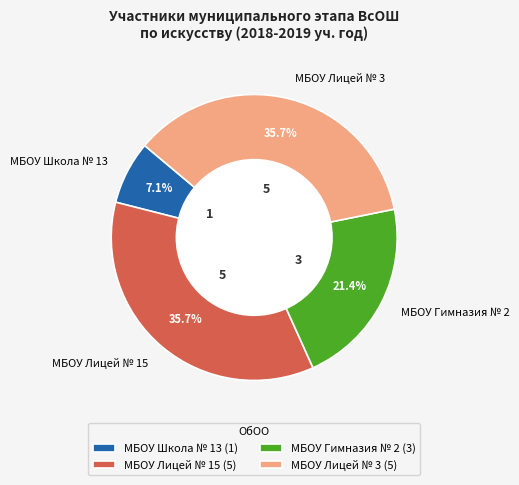

To the nearest percent, what is the difference between the largest and smallest slice percentages?

29%